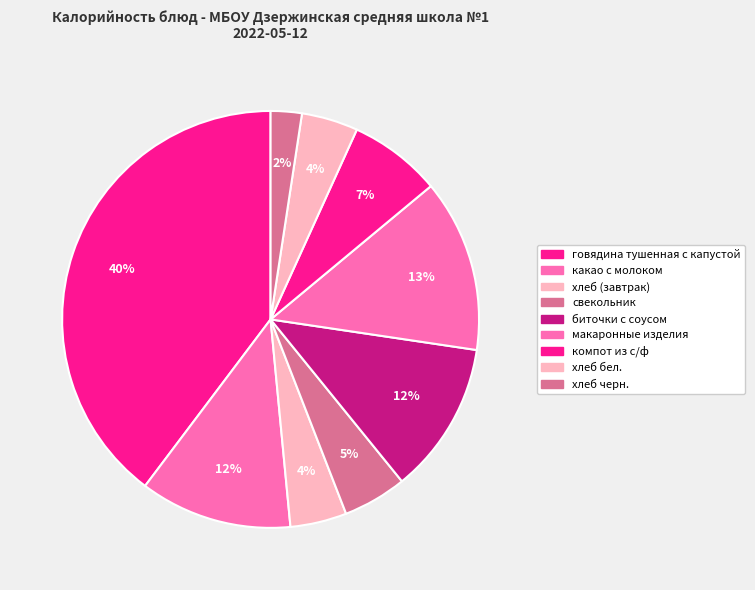

How many slices are in this pie chart?

9